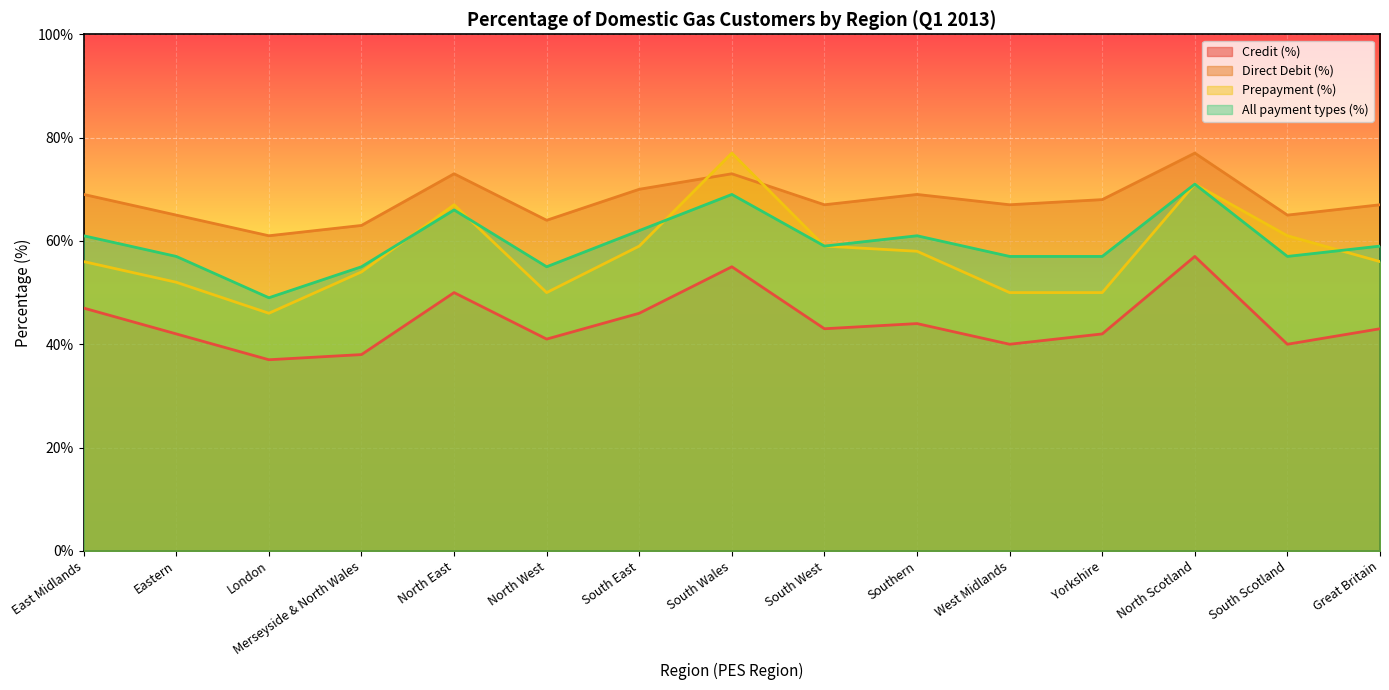

What is the smallest value displayed?

37